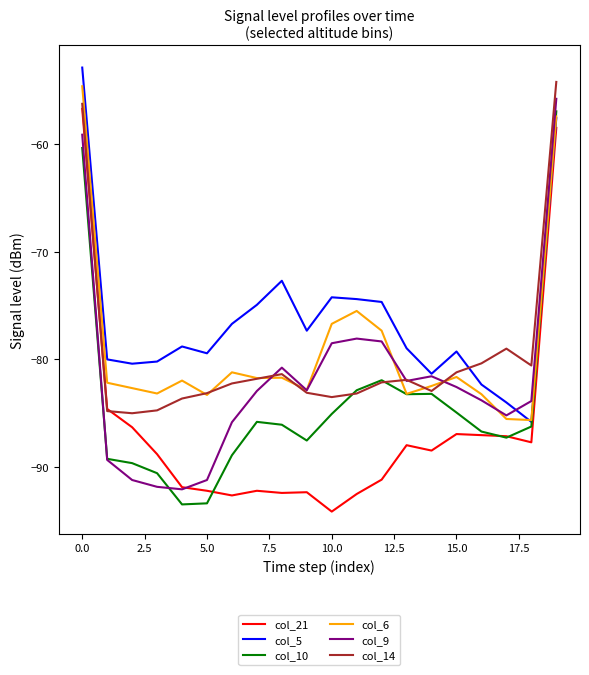

True or false: col_14 and col_5 intersect in this chart.

True